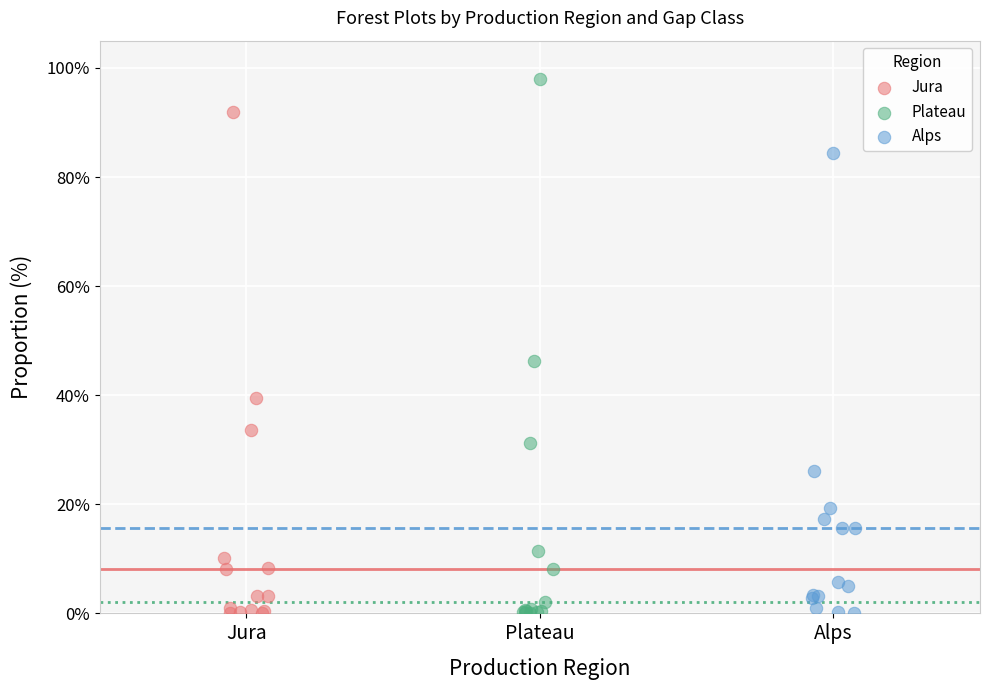

Which series reaches the maximum Y coordinate?

Plateau